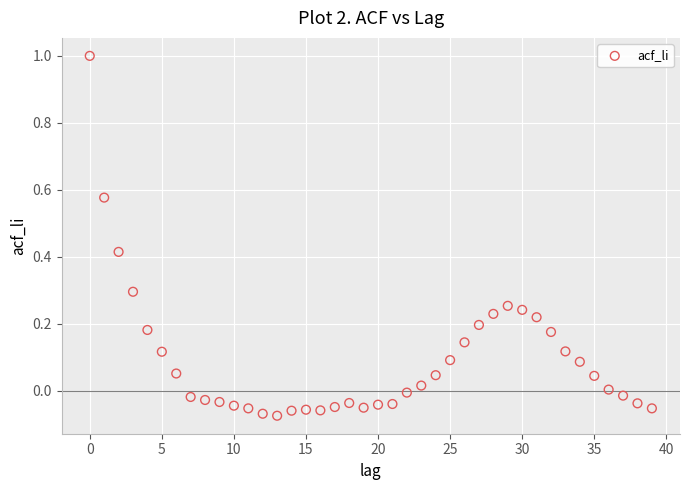

What is the range of Y values (max minus min)?

1.1